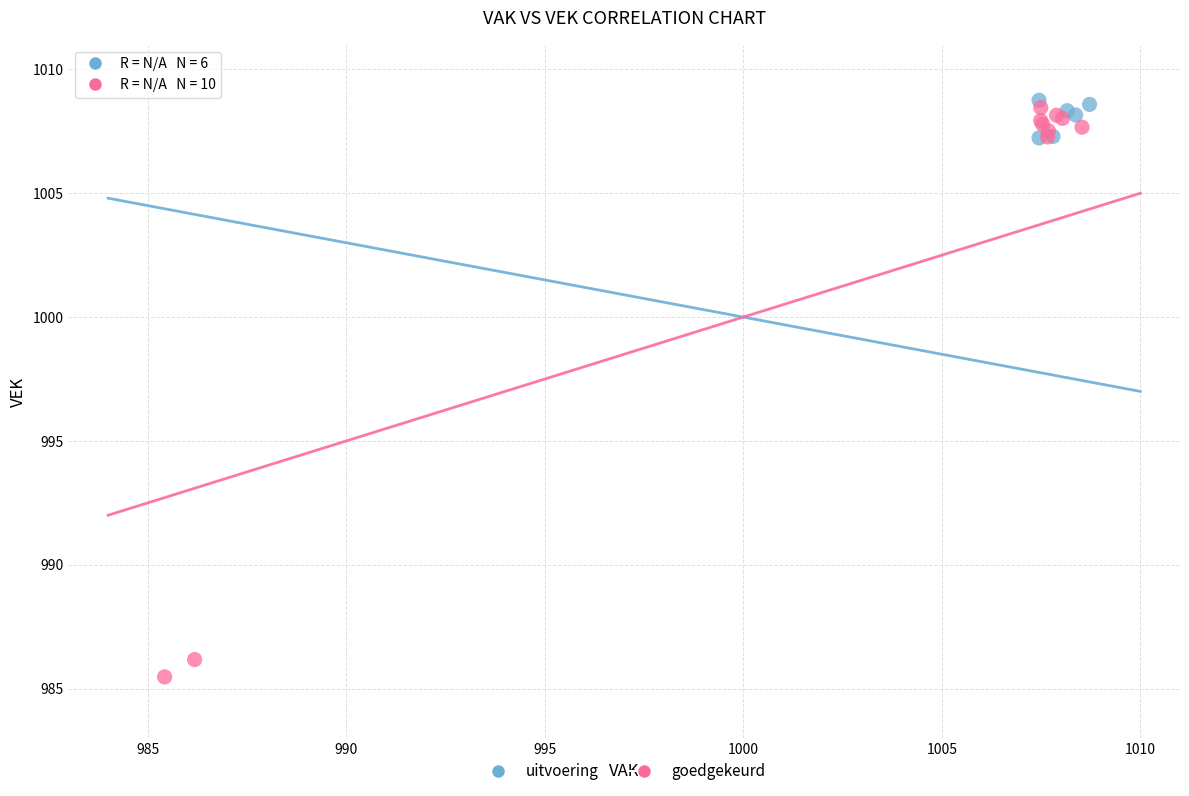

Which series has the widest spread of Y values?

goedgekeurd